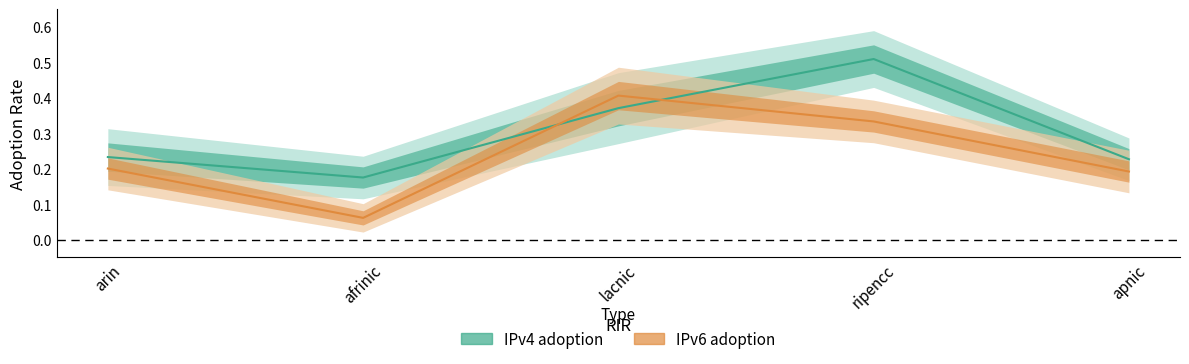

How many lines are shown in the chart?

2